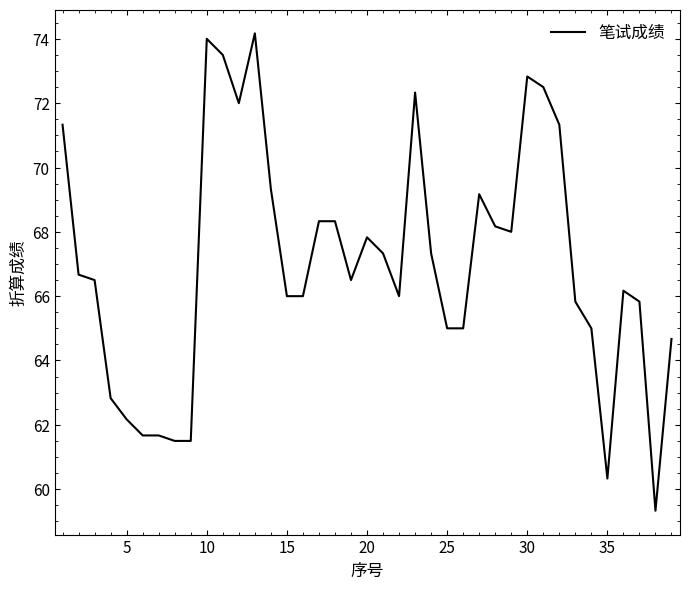

What is the minimum value shown in the chart?

59.3